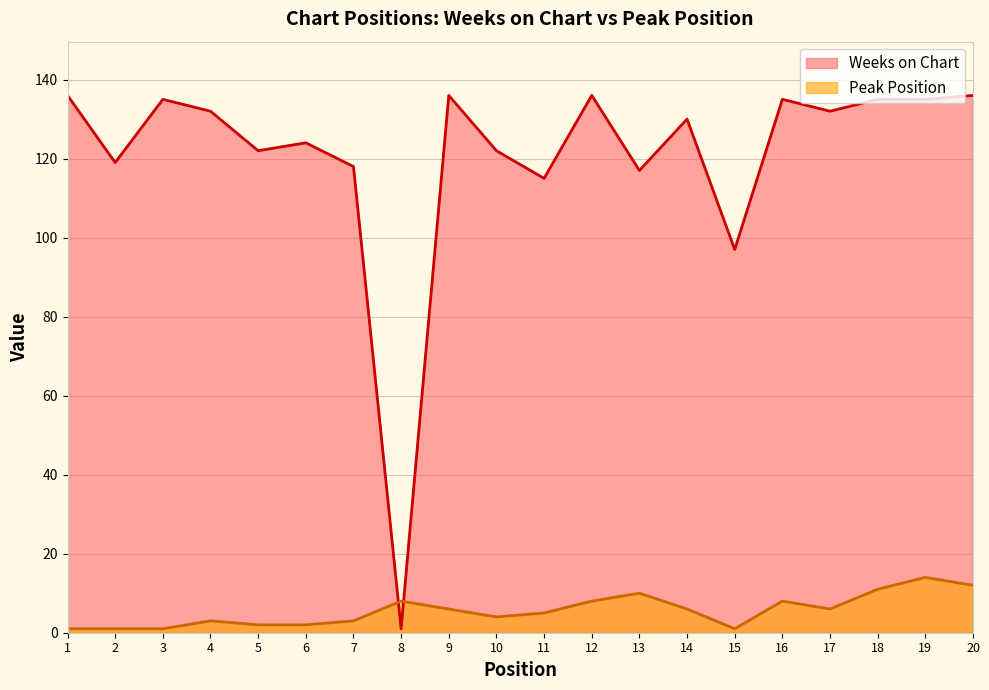

True or false: Weeks on Chart and Peak Position cross at least once.

True